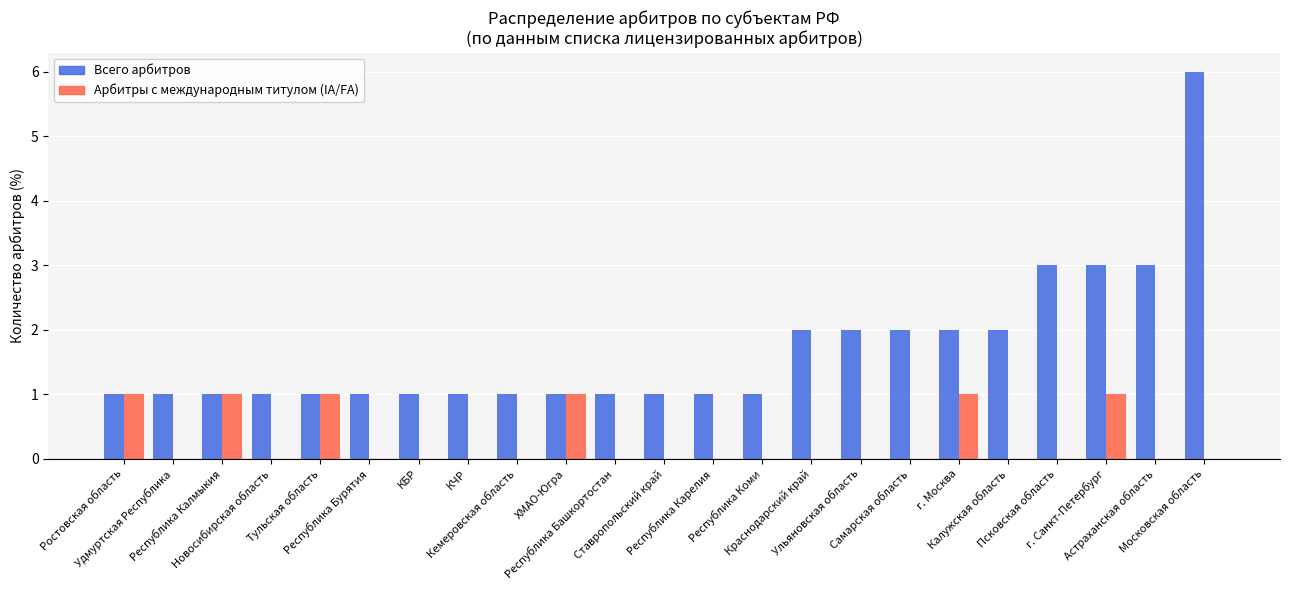

What is the sum of all Арбитры с международным титулом (IA/FA) values?

6